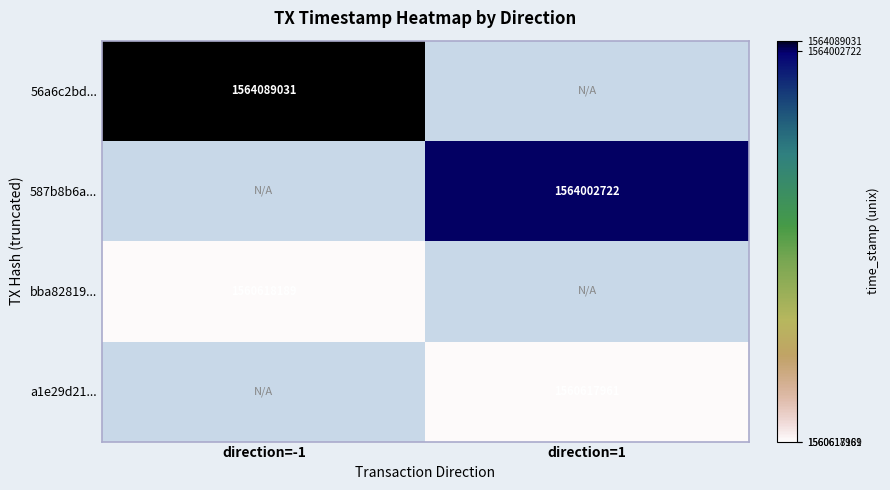

Is the value of 56a6c2bd... at direction=-1 greater than the value of bba82819... at direction=-1?

Yes